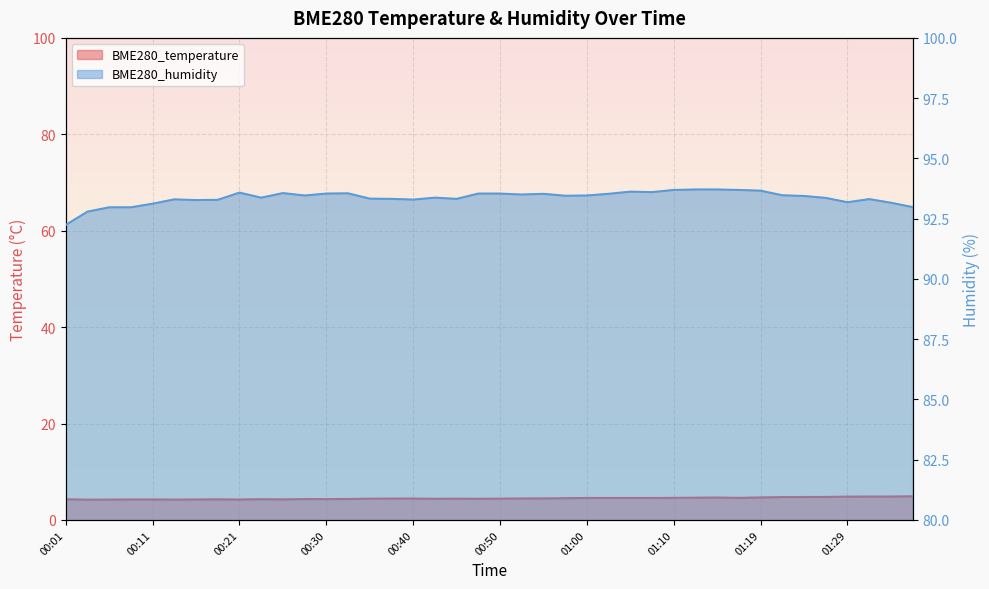

True or false: BME280_temperature and BME280_humidity intersect in this chart.

False